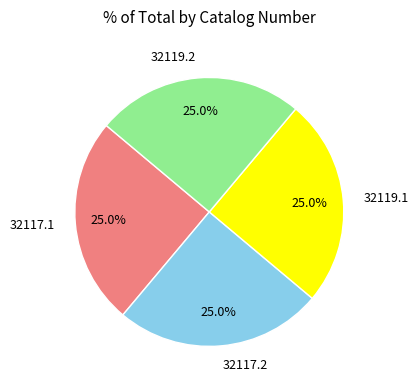

Is it true that 32117.1 is 25% of the pie?

True